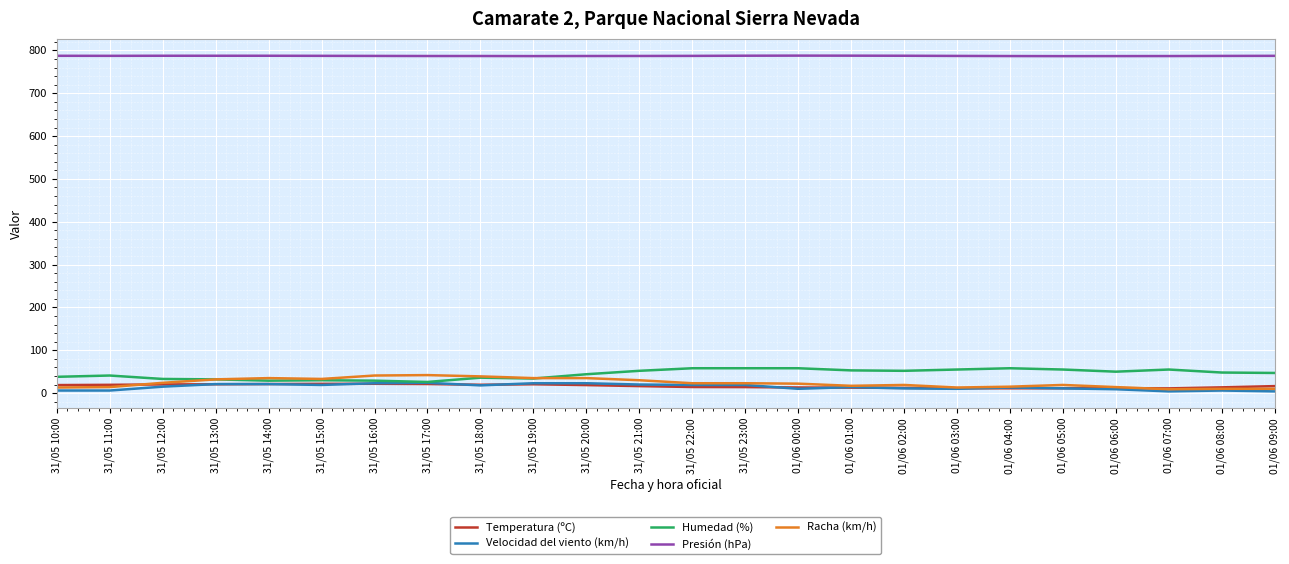

What are all the series names shown in the legend?

Temperatura (ºC), Velocidad del viento (km/h), Humedad (%), Presión (hPa), Racha (km/h)